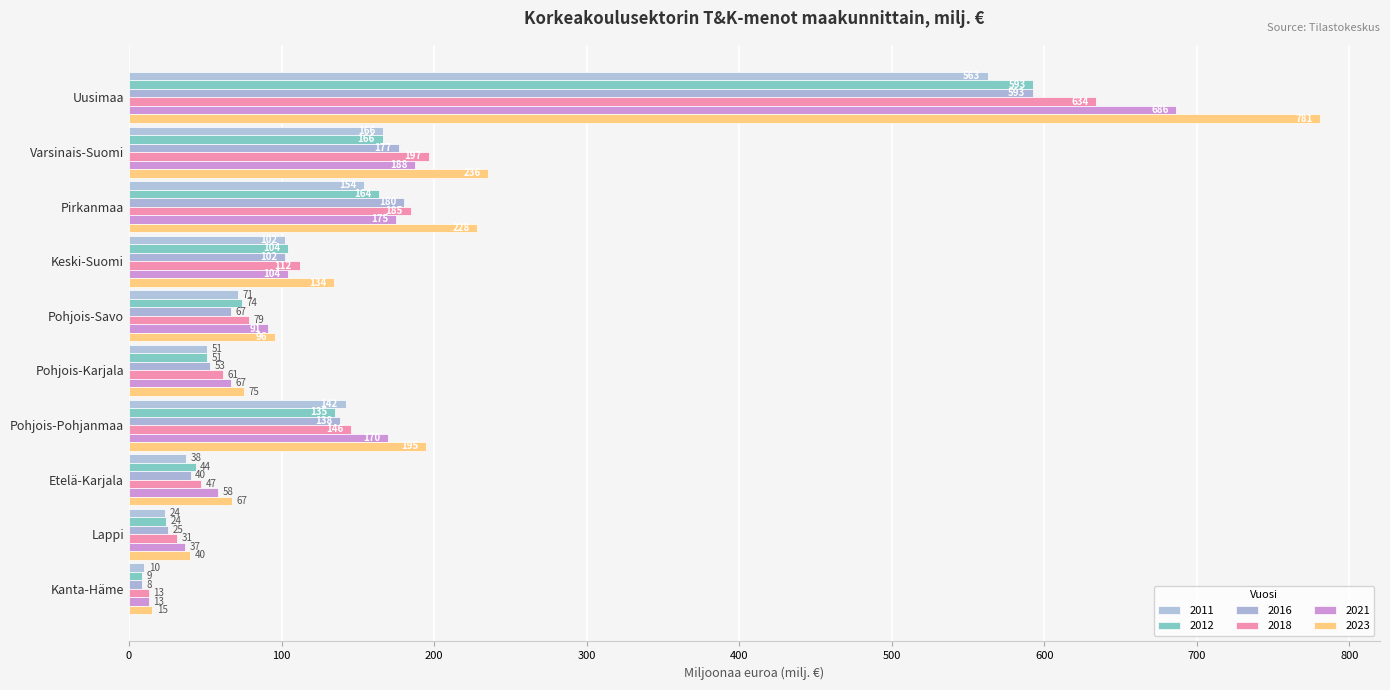

How many series are shown in this chart?

6